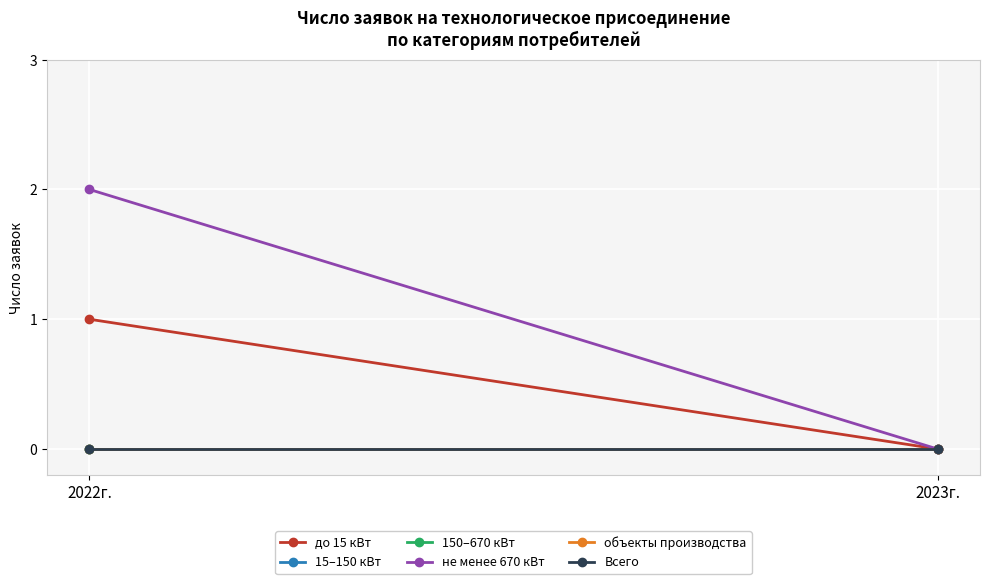

What is the label of the 1st point from the right?

2023г.